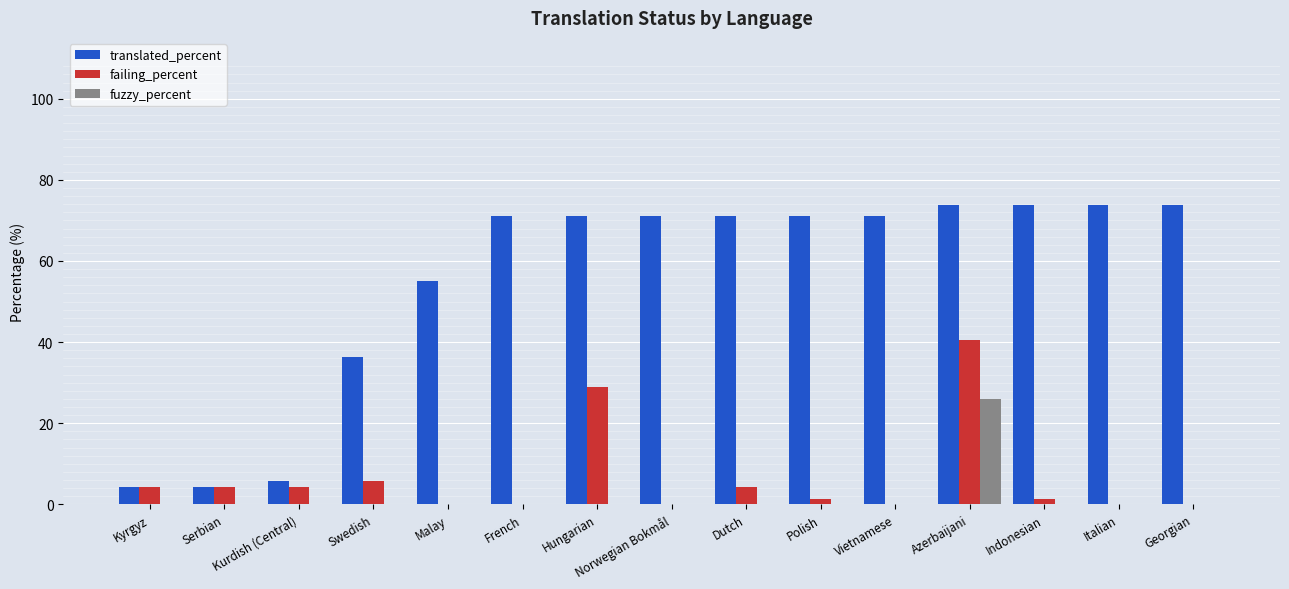

Reading left to right, transcribe all the data shown in this chart.

translated_percent: Kyrgyz=4.3	Serbian=4.3	Kurdish (Central)=5.7	Swedish=36.2	Malay=55.0	French=71.0	Hungarian=71.0	Norwegian Bokmål=71.0	Dutch=71.0	Polish=71.0	Vietnamese=71.0	Azerbaijani=73.9	Indonesian=73.9	Italian=73.9	Georgian=73.9
failing_percent: Kyrgyz=4.3	Serbian=4.3	Kurdish (Central)=4.3	Swedish=5.7	Malay=0.0	French=0.0	Hungarian=28.9	Norwegian Bokmål=0.0	Dutch=4.3	Polish=1.4	Vietnamese=0.0	Azerbaijani=40.5	Indonesian=1.4	Italian=0.0	Georgian=0.0
fuzzy_percent: Kyrgyz=0.0	Serbian=0.0	Kurdish (Central)=0.0	Swedish=0.0	Malay=0.0	French=0.0	Hungarian=0.0	Norwegian Bokmål=0.0	Dutch=0.0	Polish=0.0	Vietnamese=0.0	Azerbaijani=26.0	Indonesian=0.0	Italian=0.0	Georgian=0.0